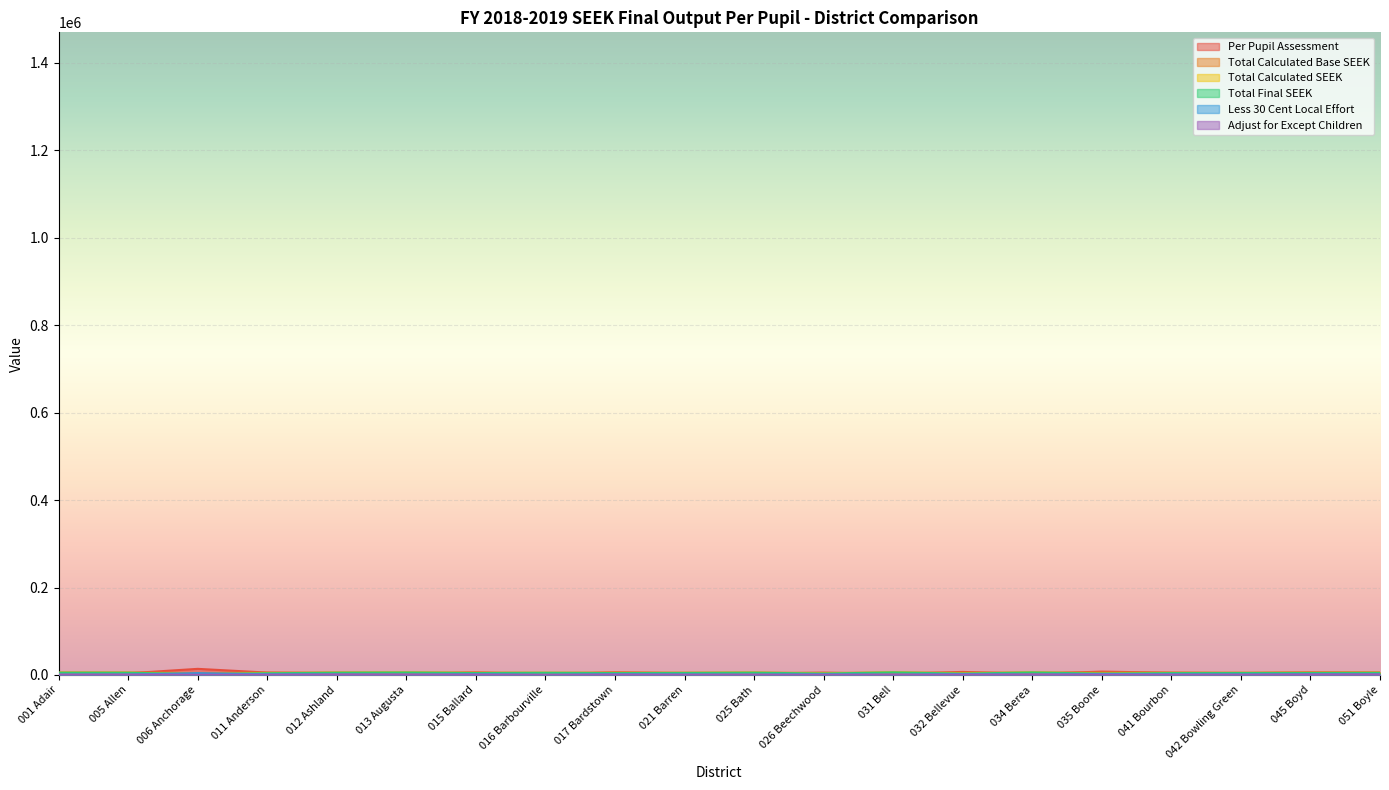

Reading left to right, what are all the values shown in this chart?

Per Pupil Assessment: 3333.0	3811.1	13993.7	5467.2	3652.9	2374.1	5582.4	1795.5	5835.0	3835.2	3059.4	5358.5	2224.4	7023.9	2516.2	7721.4	5074.0	4210.5	5541.4	5051.5
Total Calculated Base SEEK: 5632.0	5728.0	4544.0	5260.0	5749.0	5663.0	5698.0	4955.0	5748.0	5323.0	5606.0	4592.0	5881.0	5082.0	5875.0	5351.0	5440.0	5324.0	5843.0	5892.0
Total Calculated SEEK: 5249.0	5071.0	1857.0	3901.0	5147.0	5568.0	4318.0	5007.0	4267.0	4616.0	5243.0	3235.0	5887.0	3095.0	5748.0	3096.0	4249.0	4466.0	4484.0	4736.0
Total Final SEEK: 5249.0	5071.0	1857.0	3901.0	5147.0	5568.0	4318.0	5007.0	4267.0	4616.0	5243.0	3235.0	5887.0	3095.0	5748.0	3096.0	4249.0	4466.0	4484.0	4736.0
Less 30 Cent Local Effort: 1000.0	1143.0	4198.0	1640.0	1096.0	712.0	1675.0	539.0	1751.0	1151.0	918.0	1608.0	667.0	2107.0	755.0	2316.0	1522.0	1263.0	1662.0	1515.0
Adjust for Except Children: 687.0	860.0	514.0	616.0	1127.0	1007.0	845.0	426.0	921.0	663.0	677.0	463.0	871.0	615.0	1172.0	639.0	640.0	622.0	1106.0	1221.0